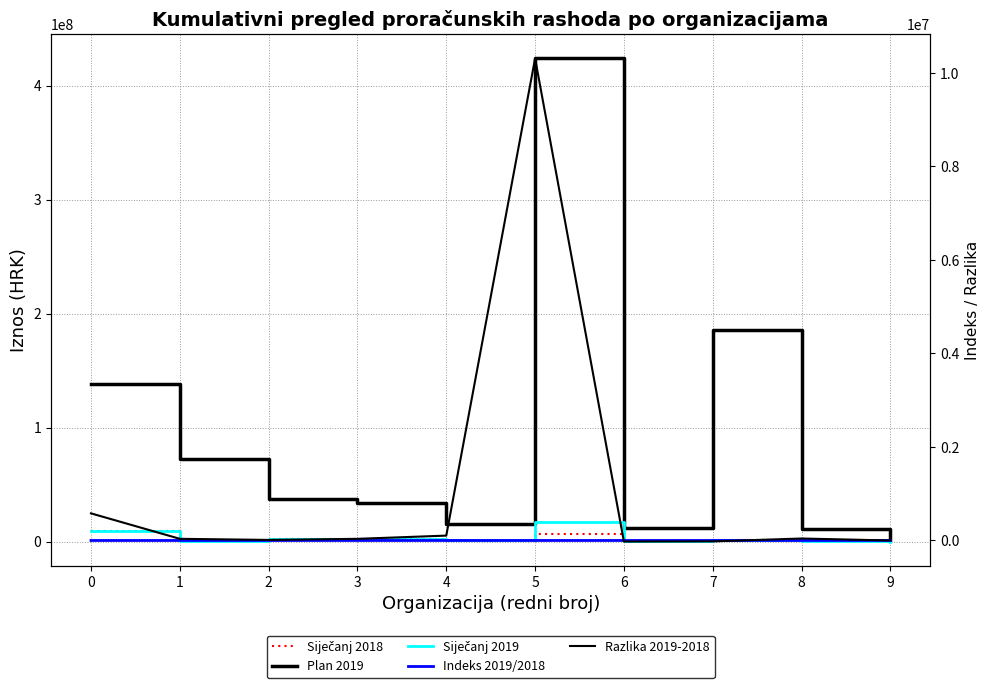

The Indeks 2019/2018 series shows 108.7 at 1. True or false?

True